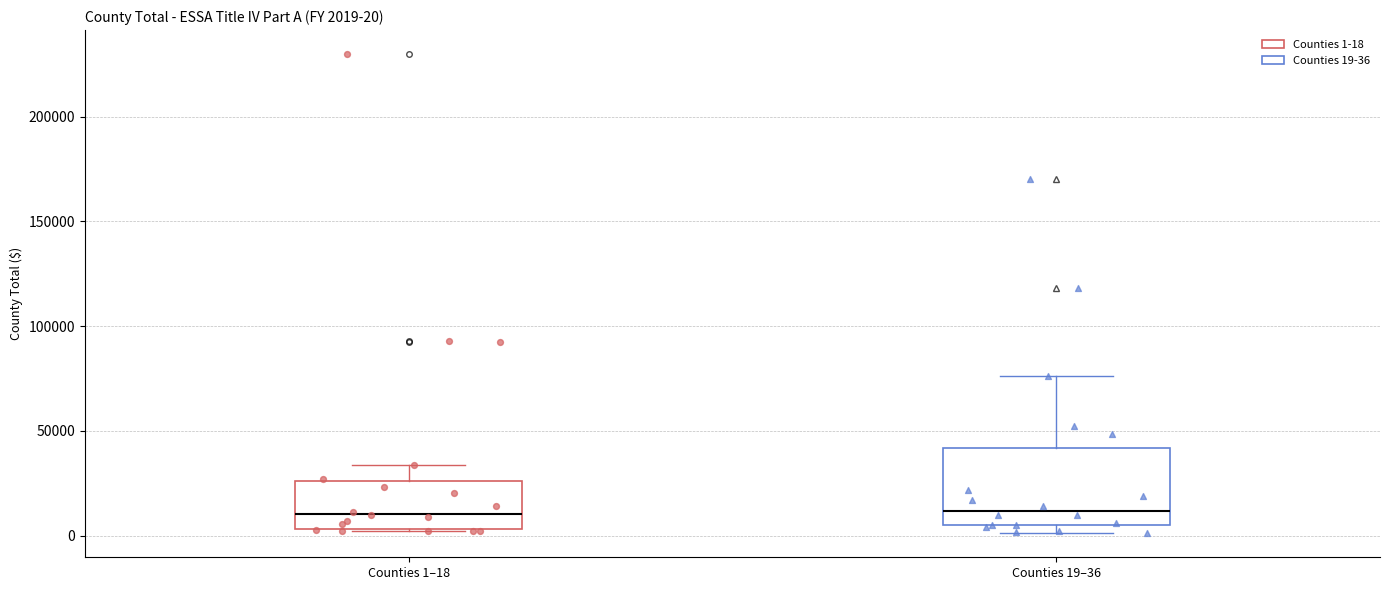

Comparing the boxes themselves (not the whiskers), which one is the tallest?

Counties 19–36